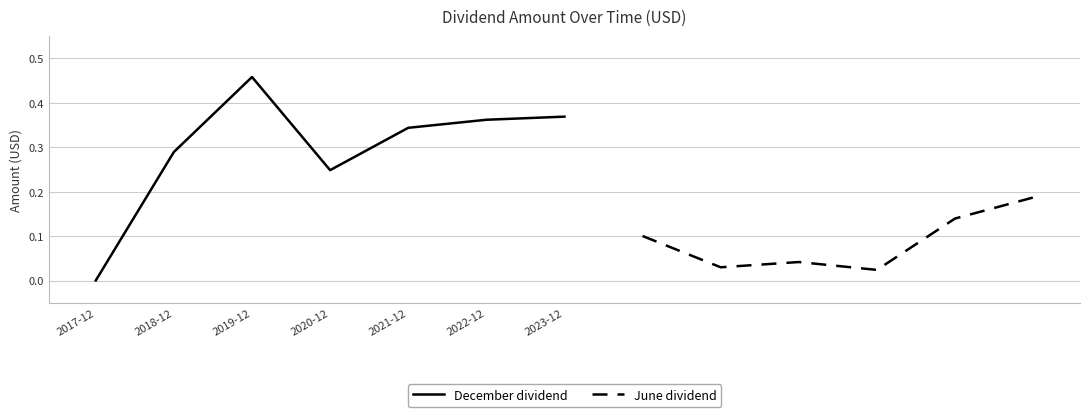

What is the greatest value displayed?

0.5